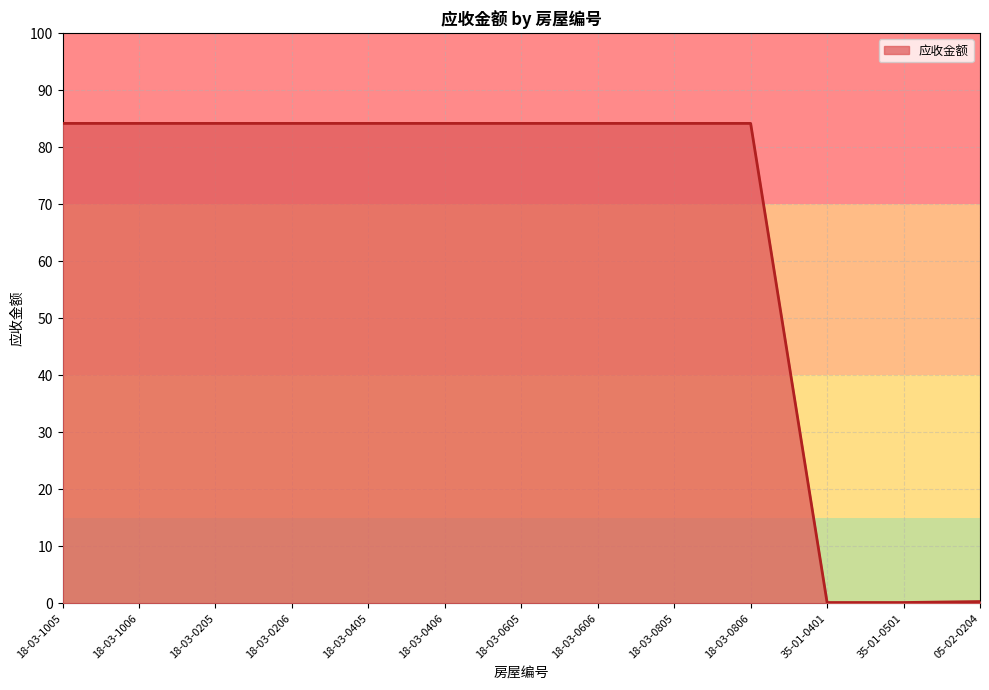

What position from the right is 18-03-0206?

10